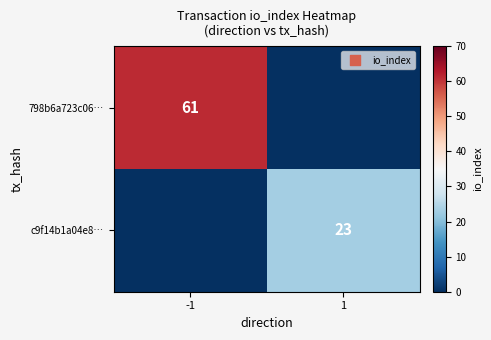

True or false: c9f14b1a04e8… has a value of 12 at 1.

False